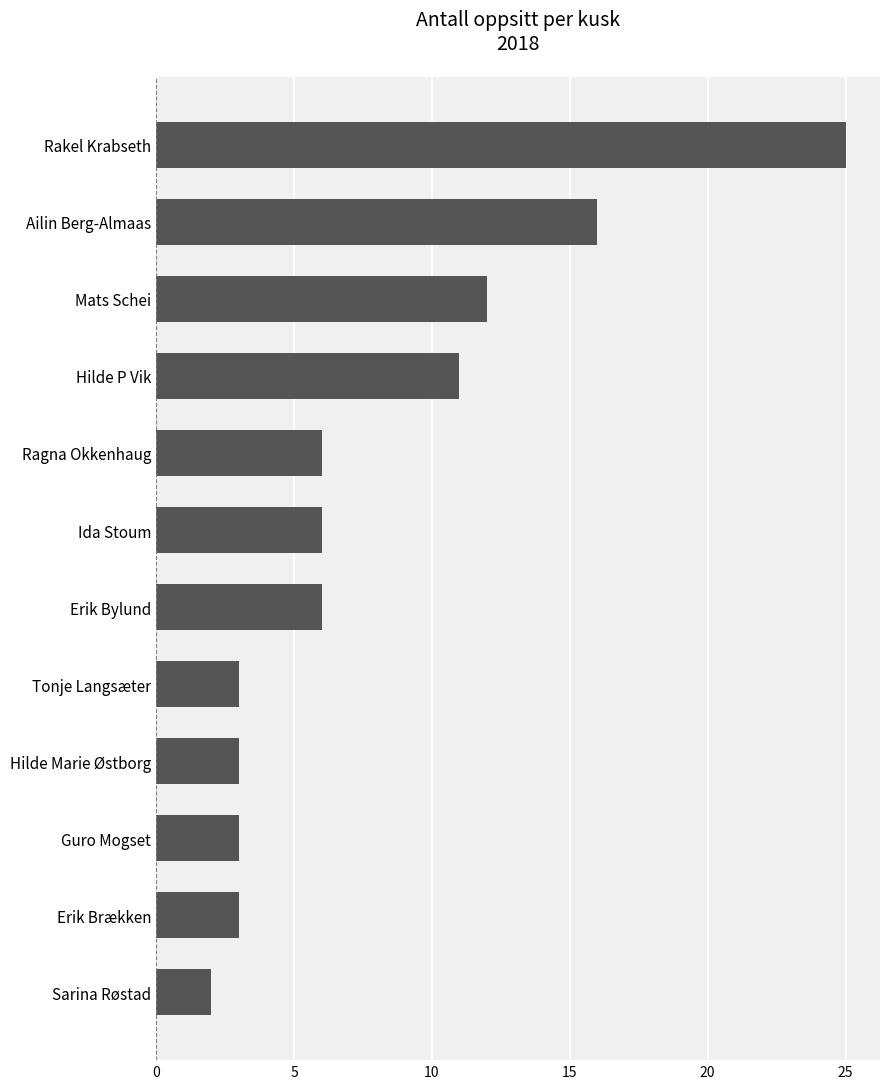

What is the sum of all values?

96